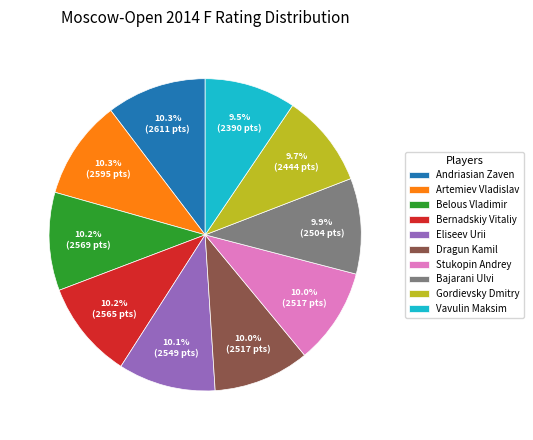

To the nearest percent, what is the difference between the largest and smallest slice percentages?

1%